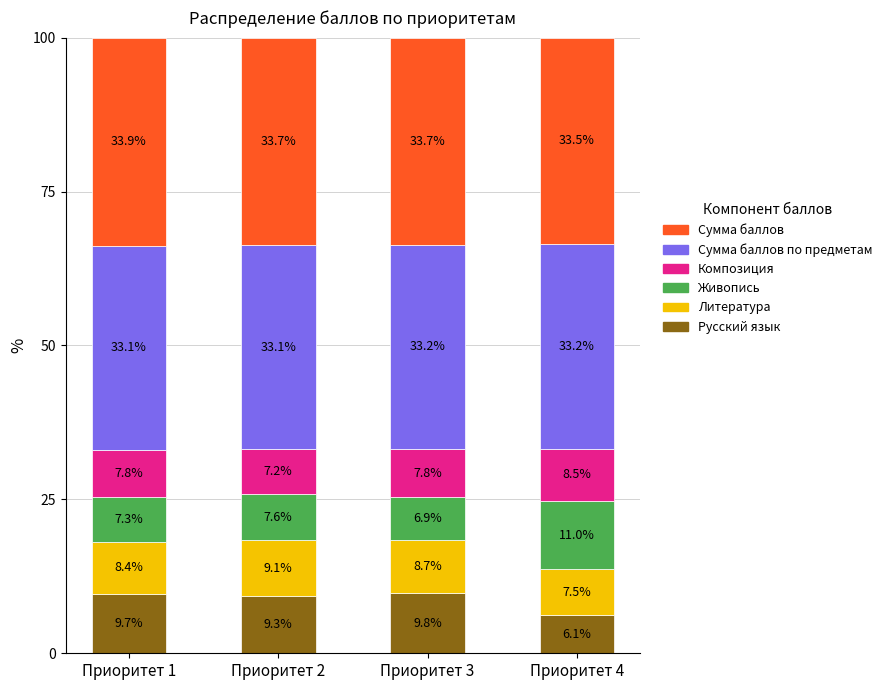

Where is Русский язык nearest to the value 7?

Приоритет 4